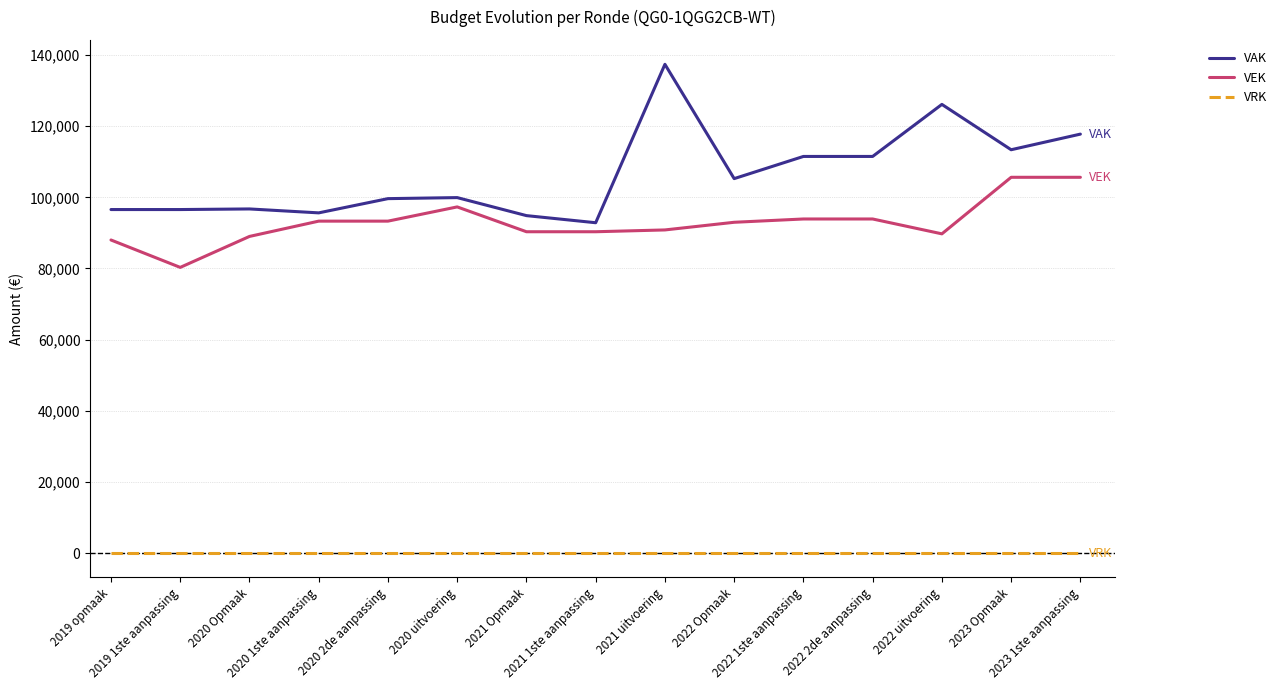

What is the sum of all VEK values?

1394432